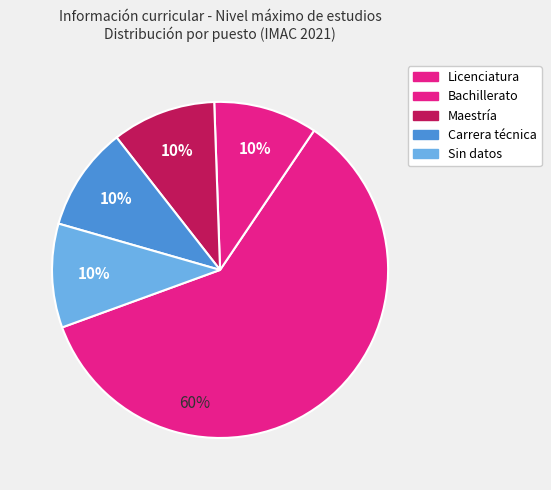

How many slices are in this pie chart?

5